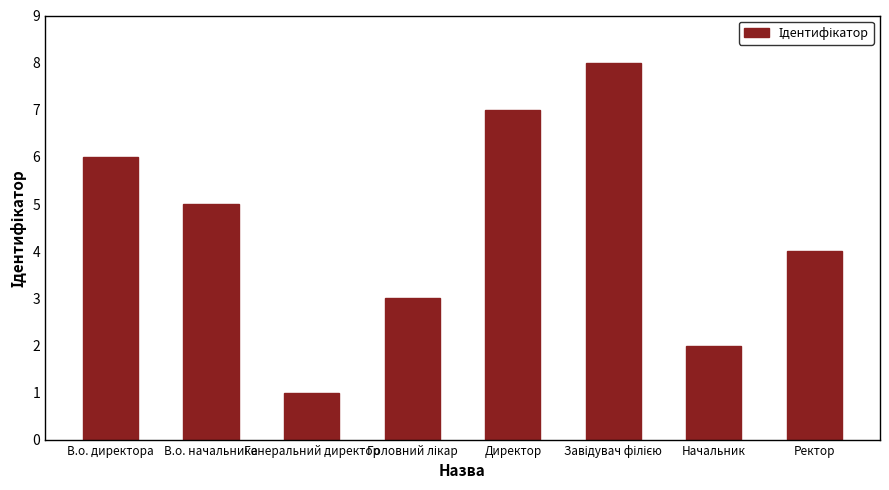

The chart shows a value of 2 at В.о. начальника. True or false?

False